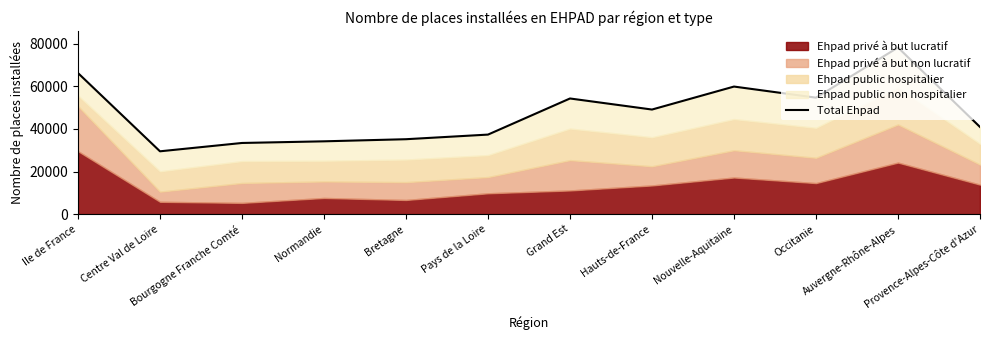

What is the change in value from Hauts-de-France to Provence-Alpes-Côte d'Azur?

-8186